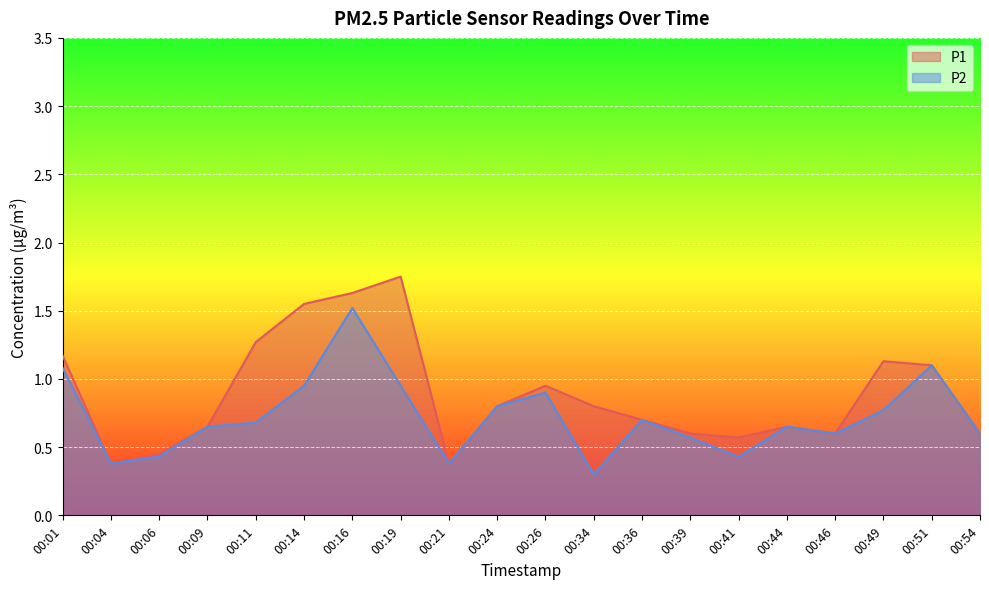

Which label corresponds to the largest value in the chart?

00:19